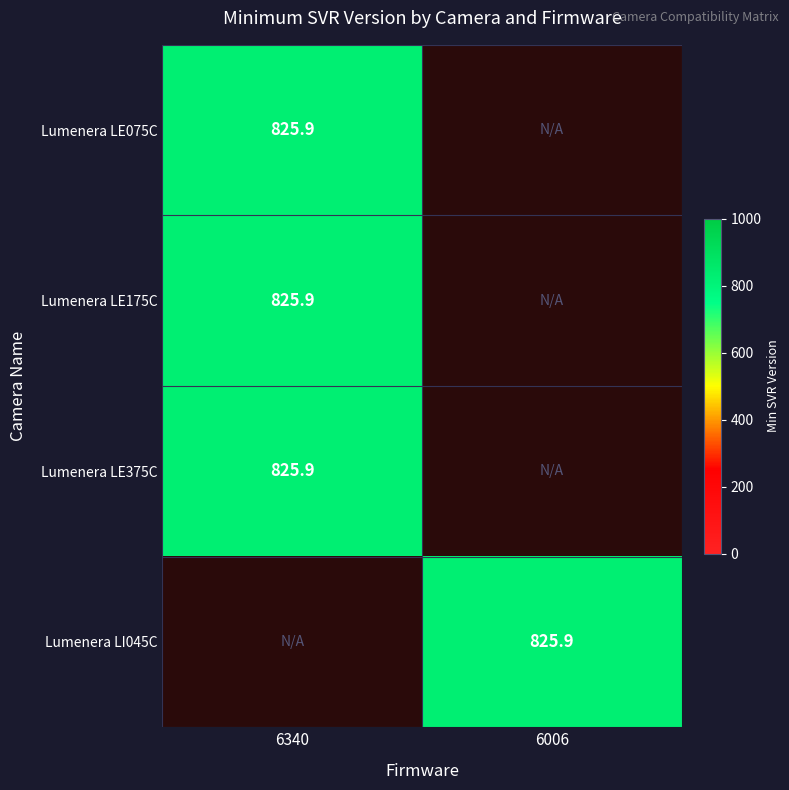

Is it true that Lumenera LI045C equals 825.9 at 6006?

True